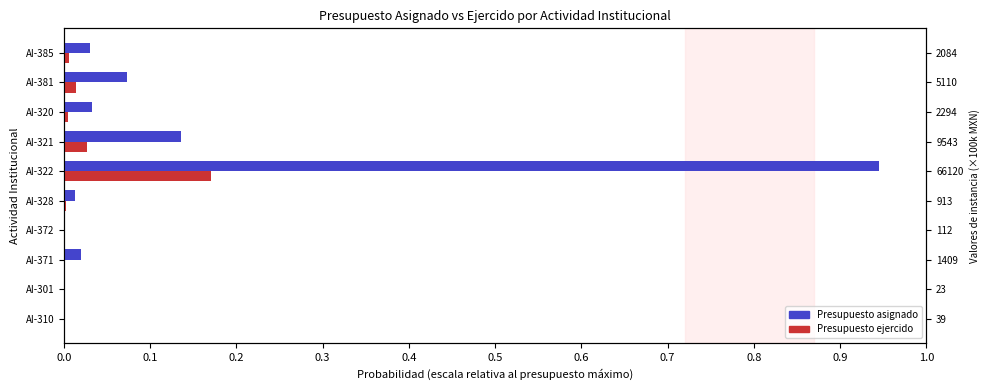

The value of Presupuesto ejercido at AI-301 is 0.0. True or false?

True